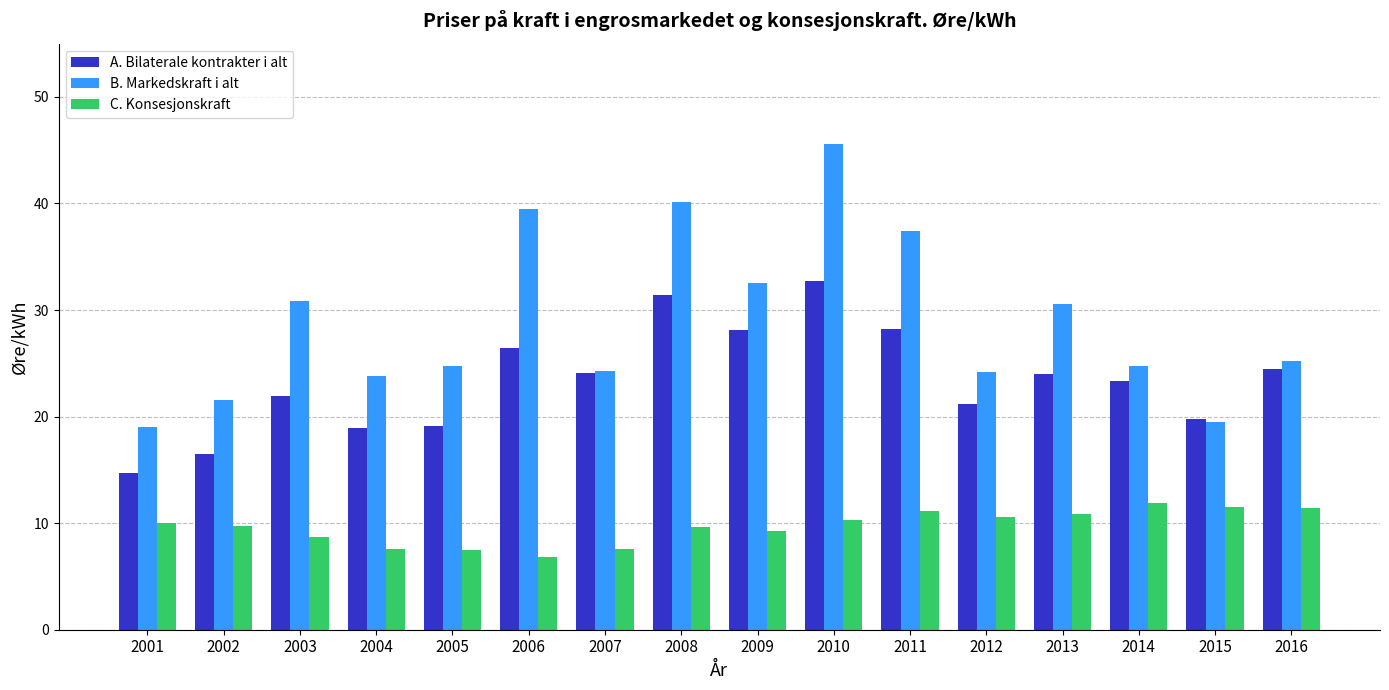

Does the chart contain any negative values?

No